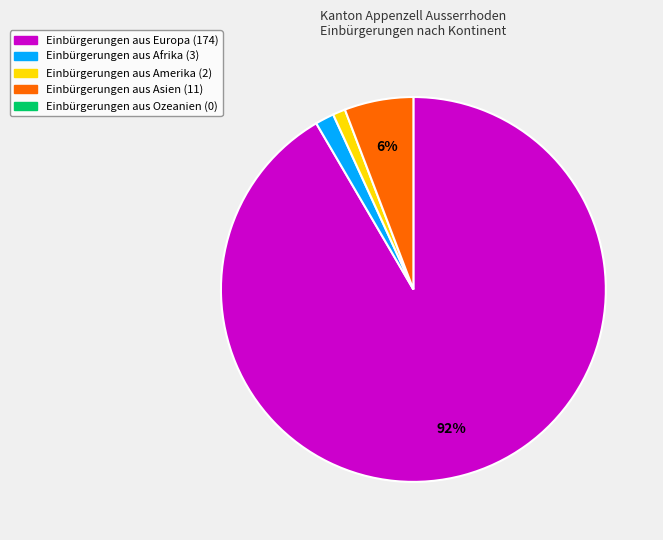

To the nearest percent, what is the average slice percentage?

25%